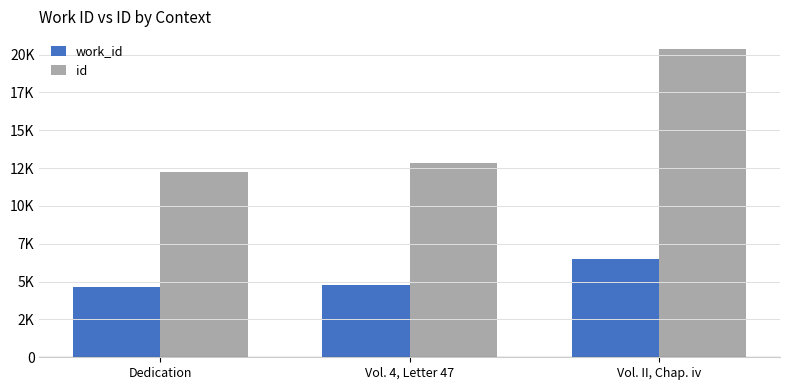

Are the bars grouped side by side (vs. stacked)?

Yes